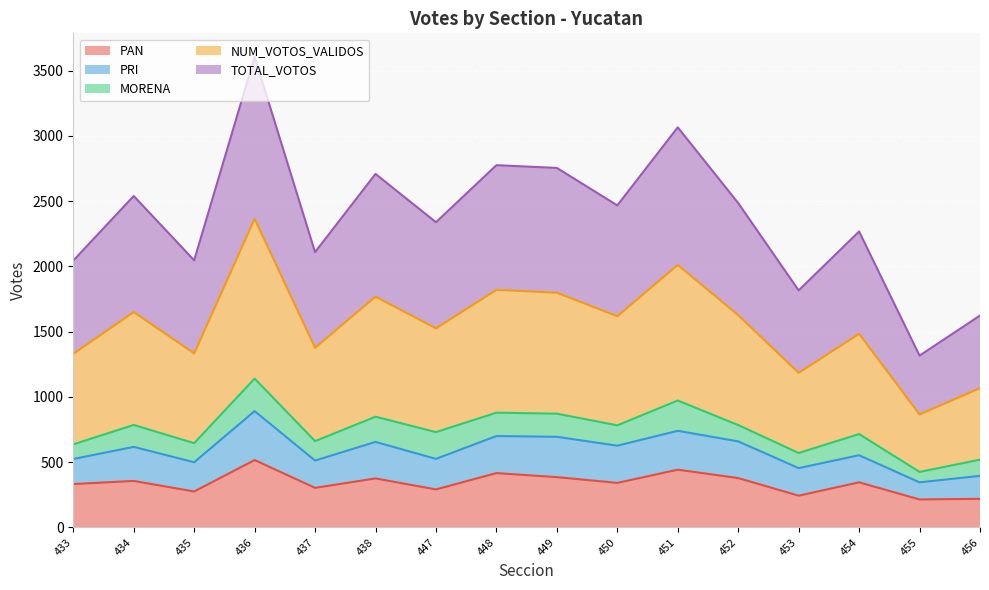

List the labels in order of TOTAL_VOTOS value, smallest first.

455, 456, 453, 433, 435, 437, 454, 447, 450, 452, 434, 438, 449, 448, 451, 436